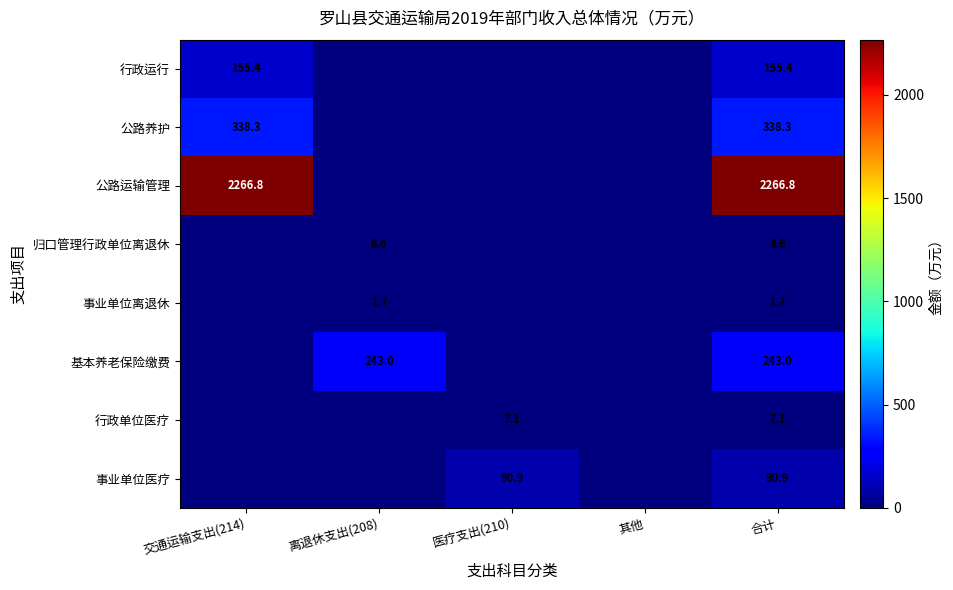

The value of 归口管理行政单位离退休 at 合计 is 8.6. True or false?

True